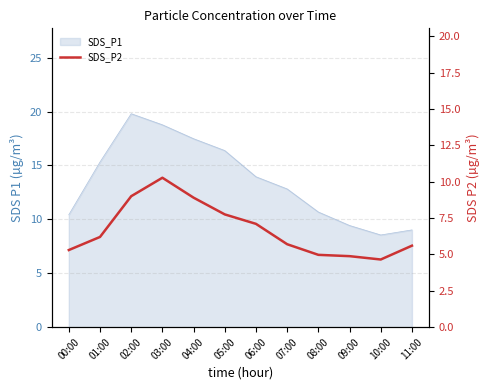

At which category does the data reach its first local valley?

10:00